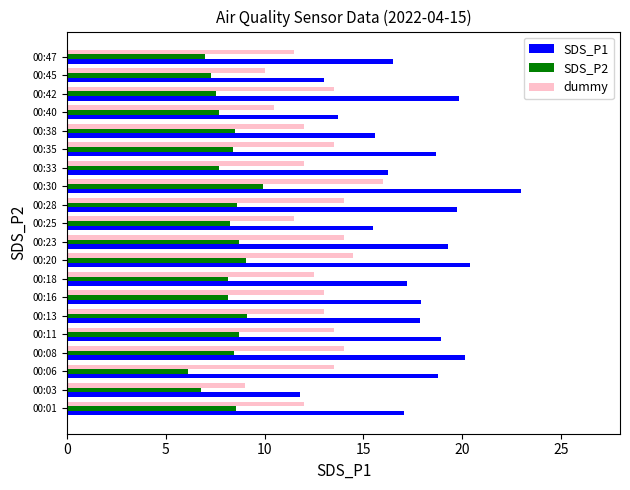

The value of SDS_P1 at 00:13 is 17.9. True or false?

True